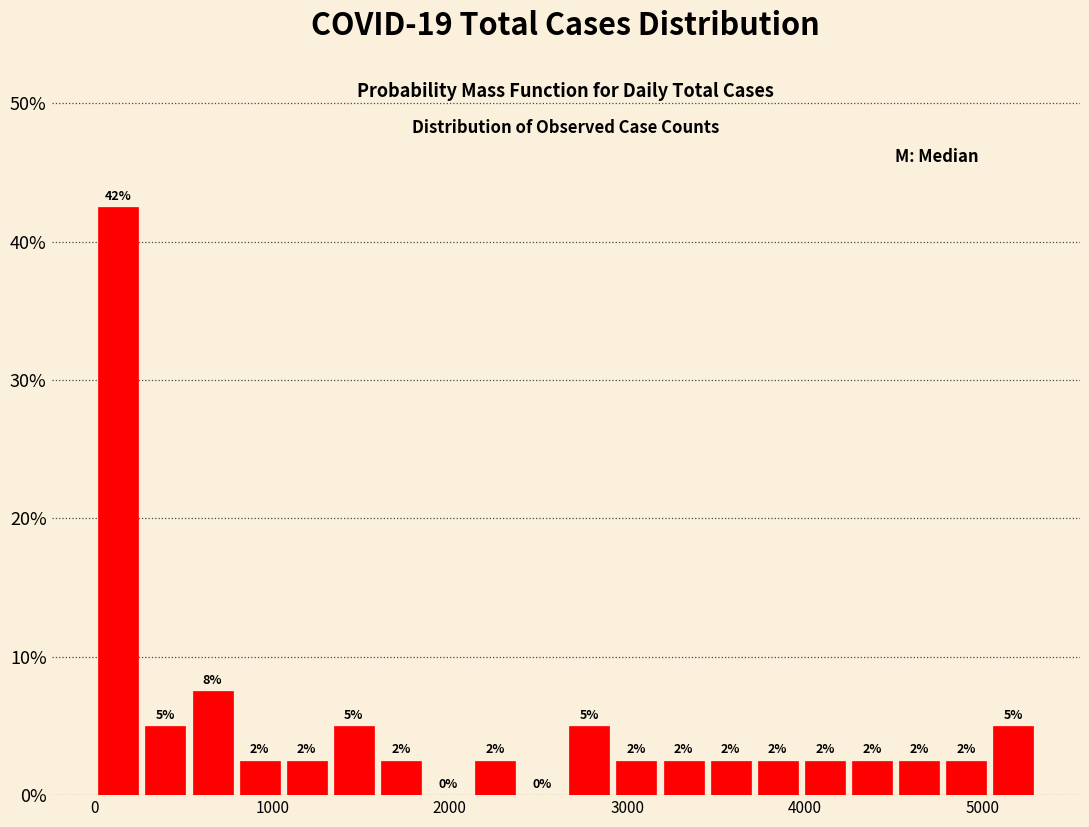

Around what value on the x-axis is the tallest bar? Give the approximate position of its centre, as read against the axis.

100